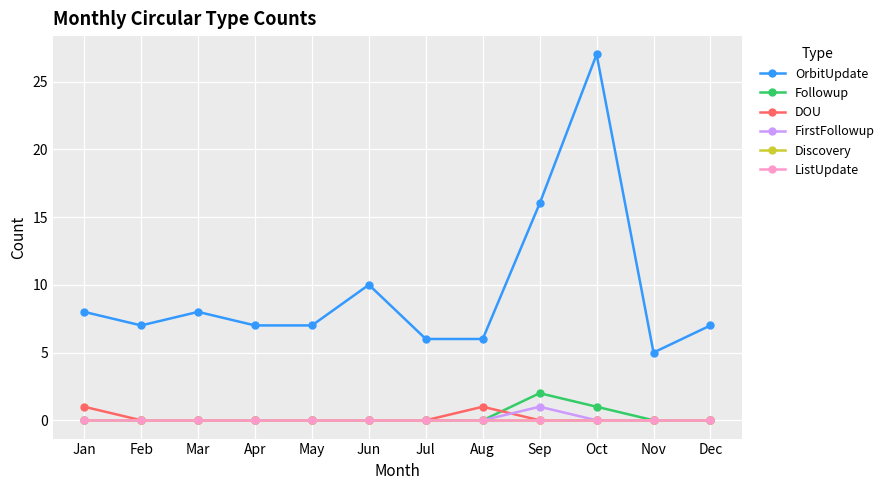

True or false: FirstFollowup and ListUpdate intersect in this chart.

False